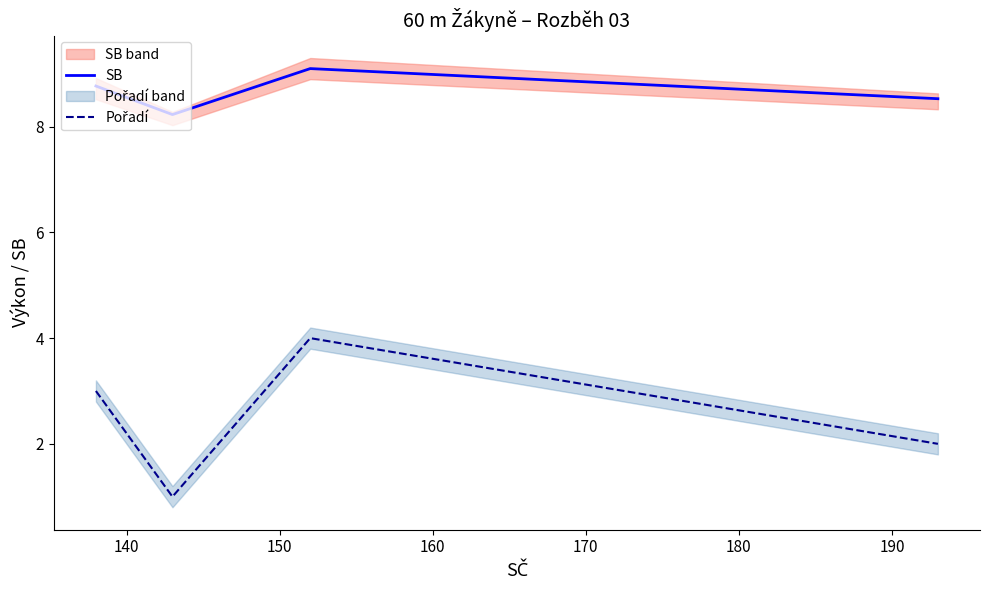

True or false: SB and Pořadí cross at least once.

False